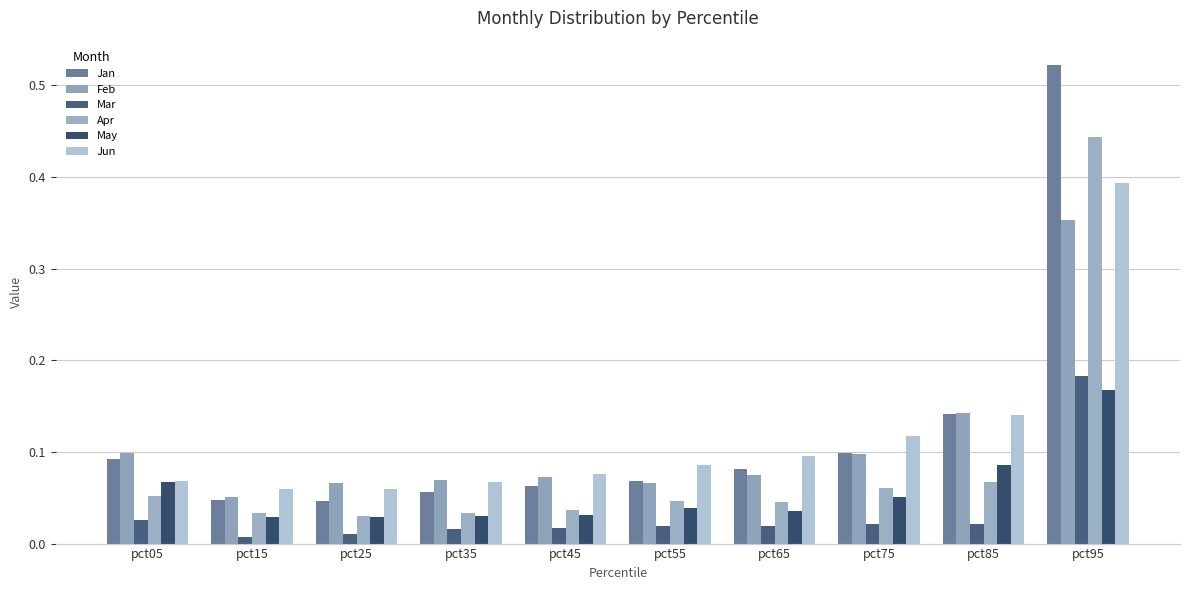

What is the total value across all series at pct15?

0.2